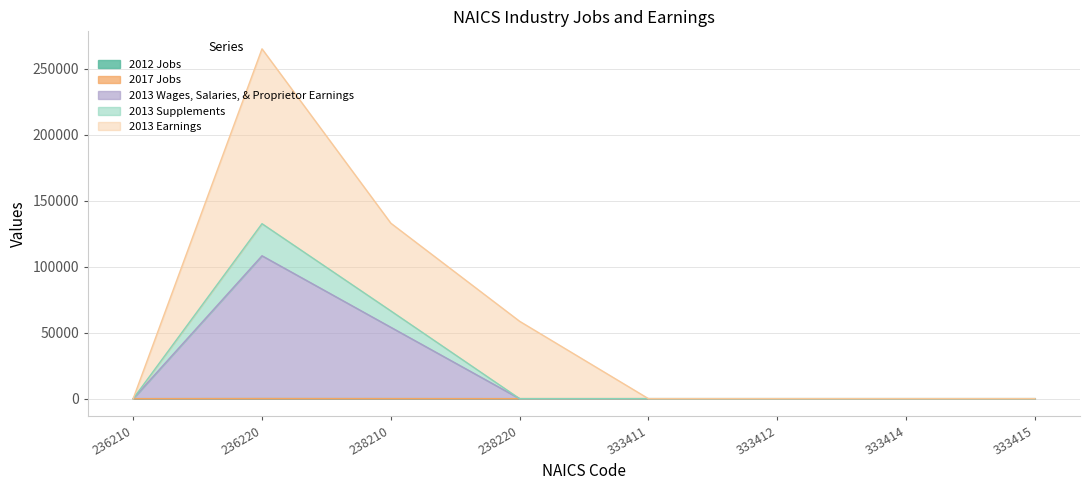

At which category is the sum across all series the highest?

236220